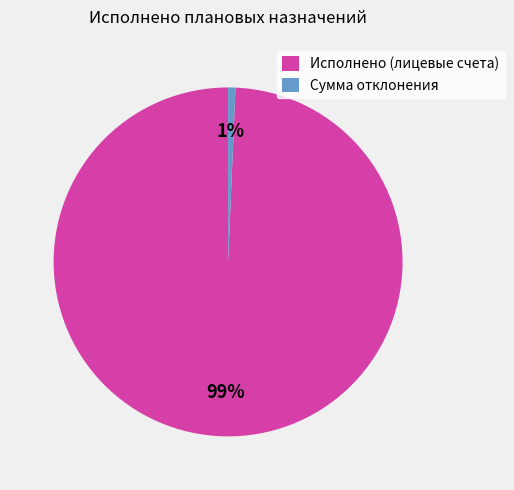

Which slice is the smallest?

Сумма отклонения